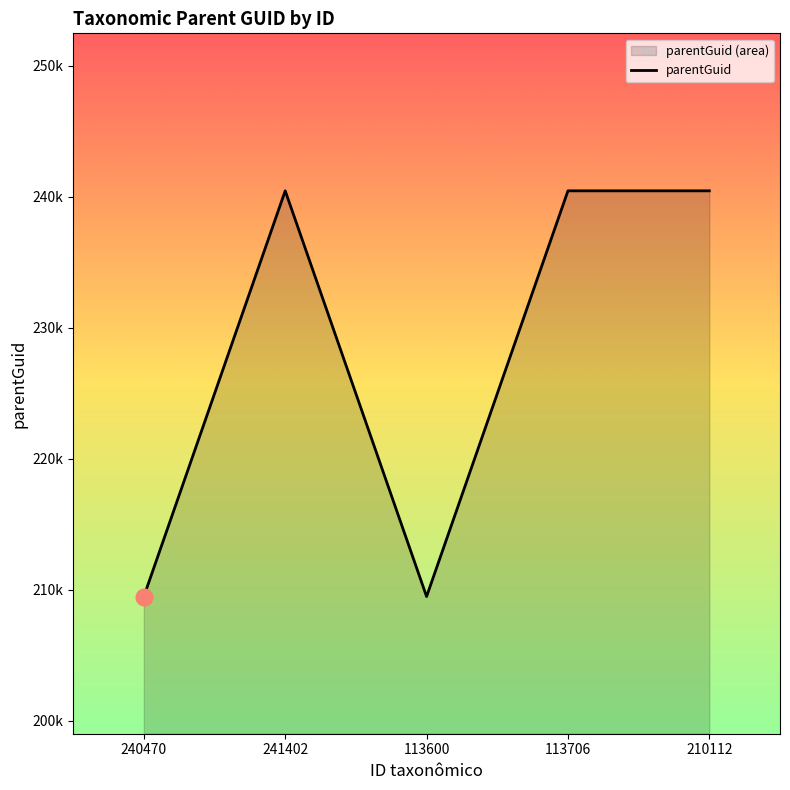

True or false: the data shows 276456 at 113600.

False